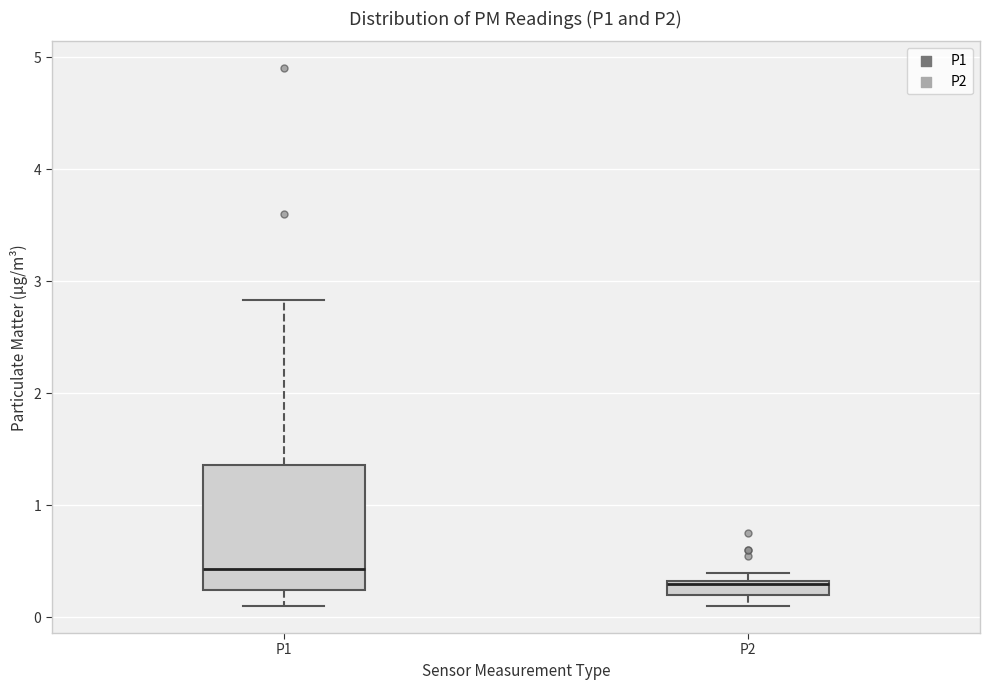

Comparing the boxes themselves (not the whiskers), which one is the tallest?

P1